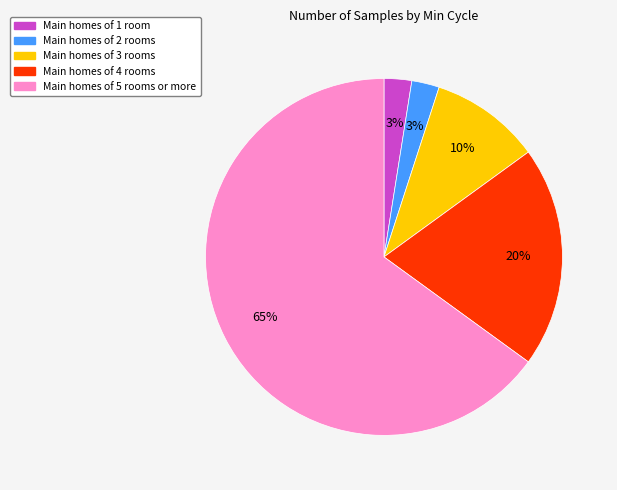

Is there any slice that represents more than half of the pie?

Yes